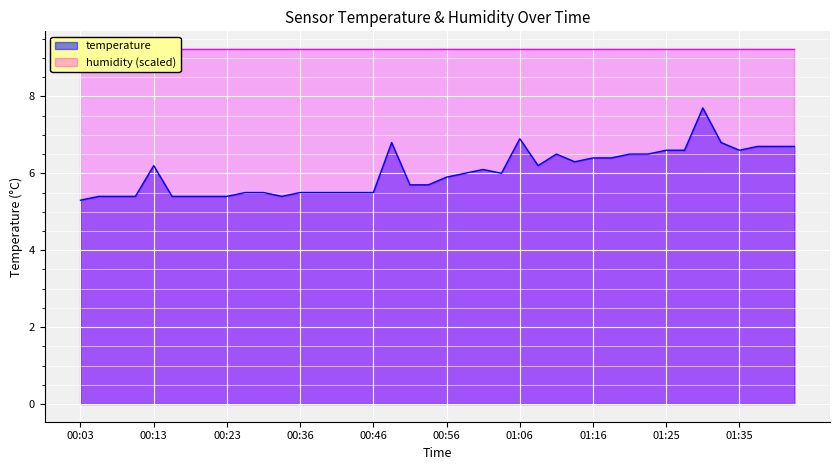

What position from the right is 00:53?

21